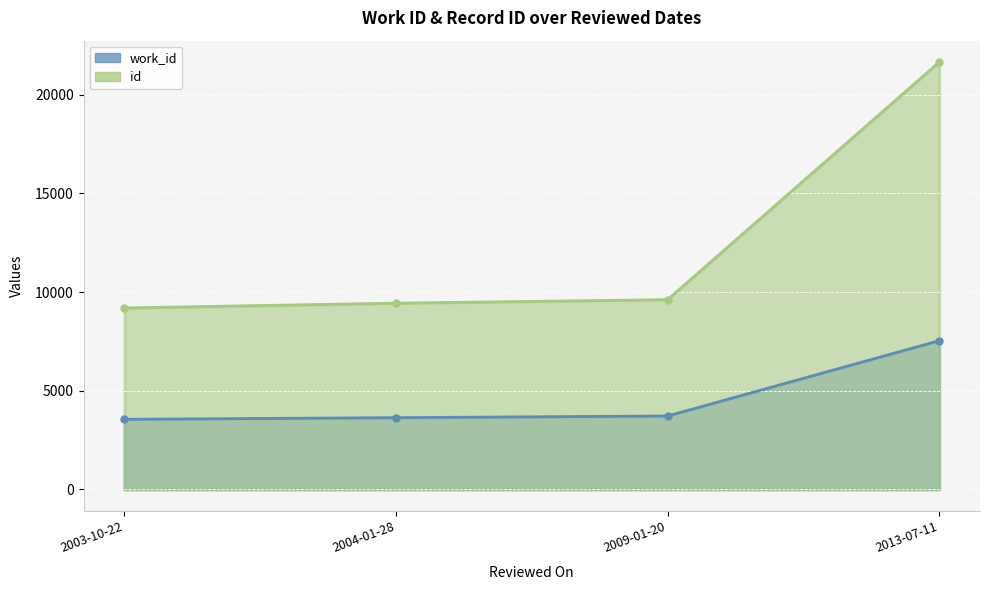

At which label is work_id closest to 5545?

2009-01-20